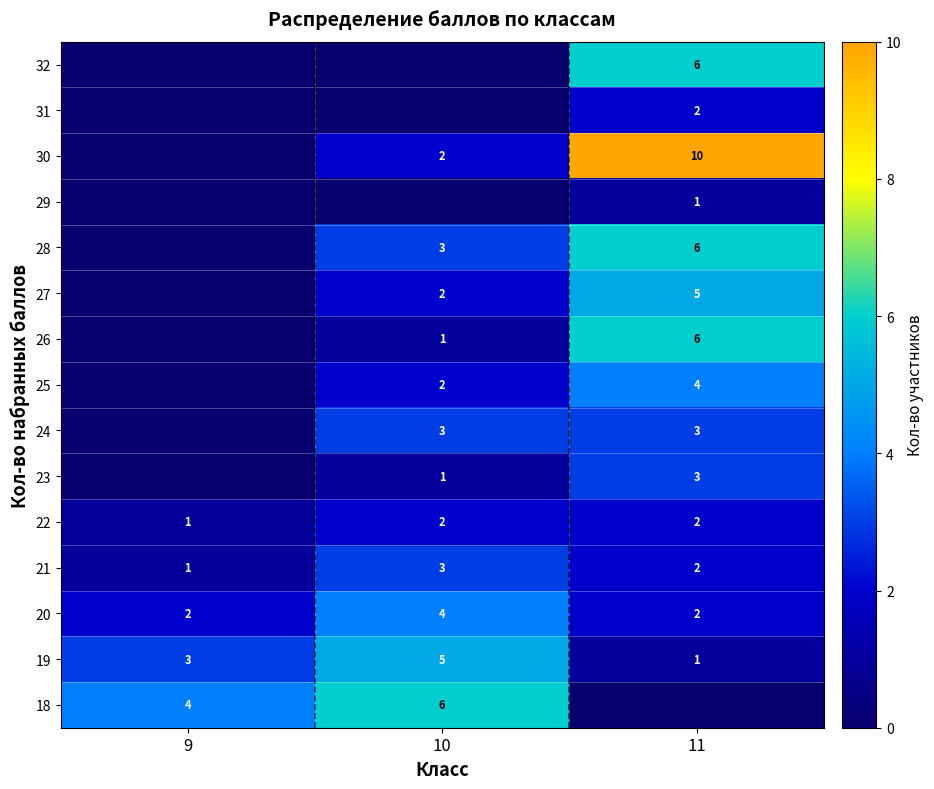

Which category has the lowest value in the 22 series?

9